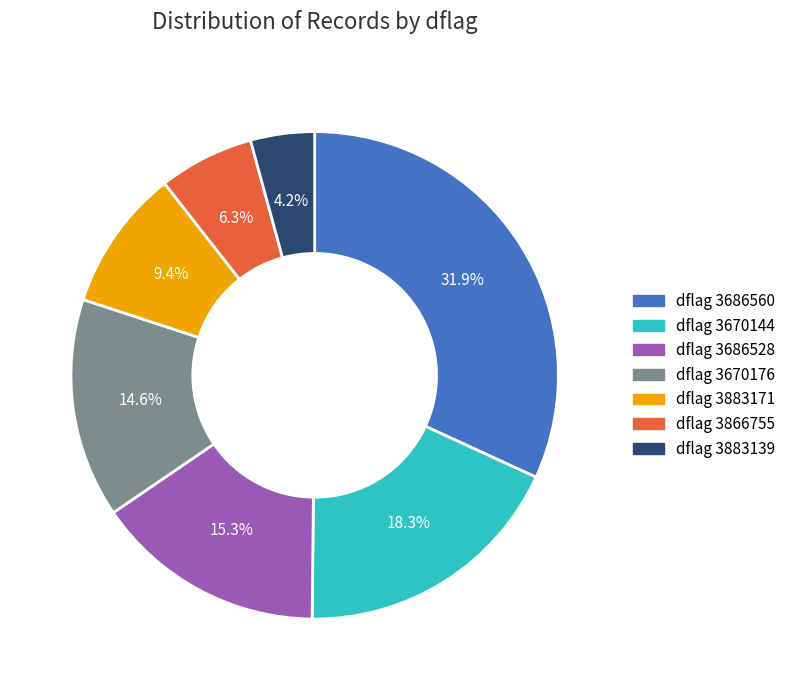

What is the ratio of the value at dflag 3686560 to the value at dflag 3883171?

3.4